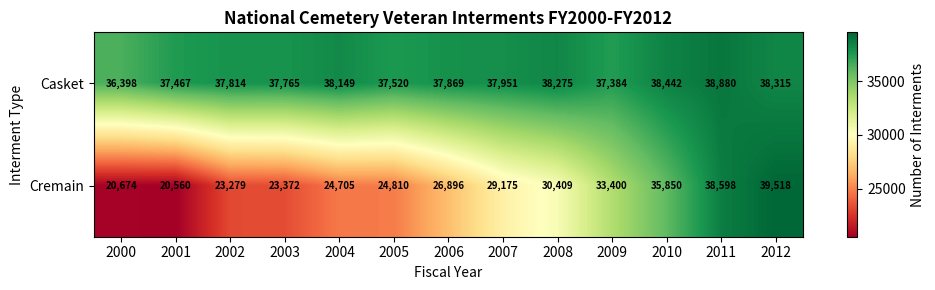

Is it true that Casket equals 38880 at 2011?

True